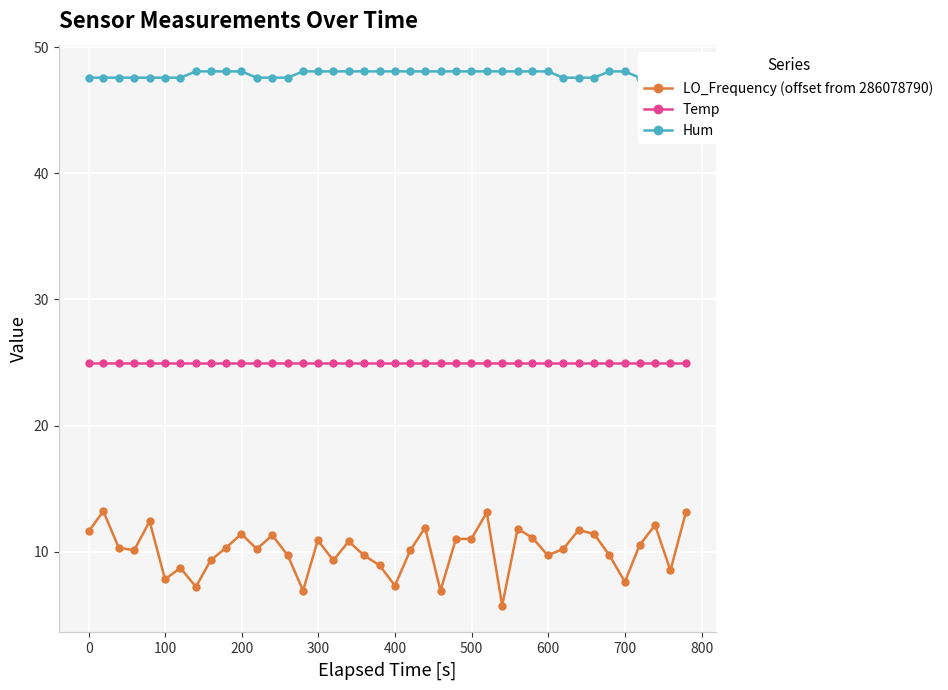

What is the value of the LO_Frequency (offset from 286078790) point at the 32nd from the left?

10.2